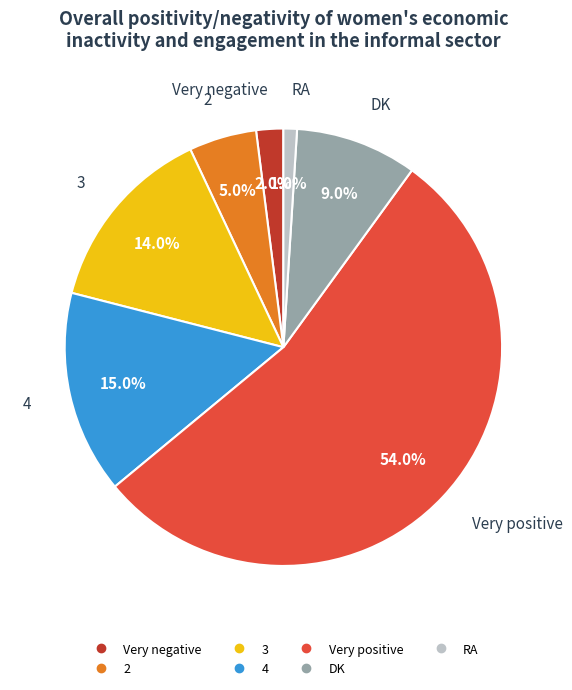

Does any single category account for the majority?

Yes